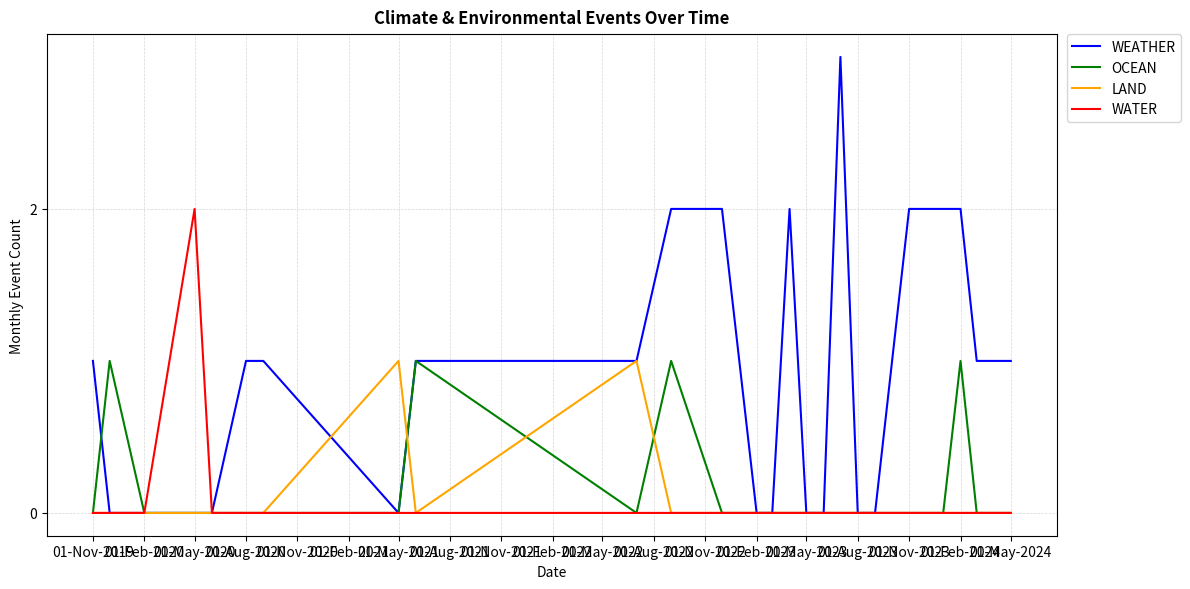

Which series has the widest spread of values?

WEATHER